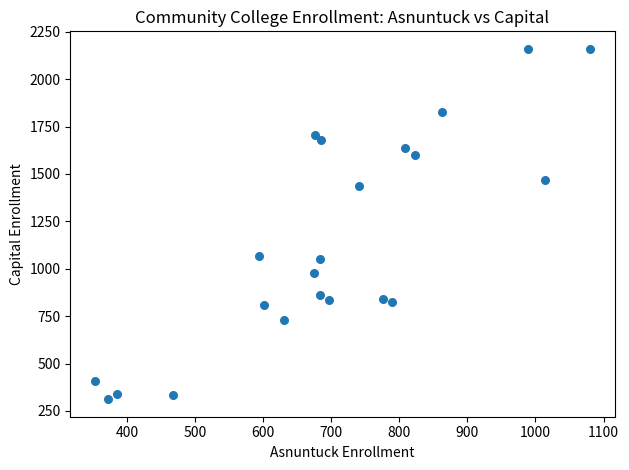

What is the range of X values (max minus min)?

727